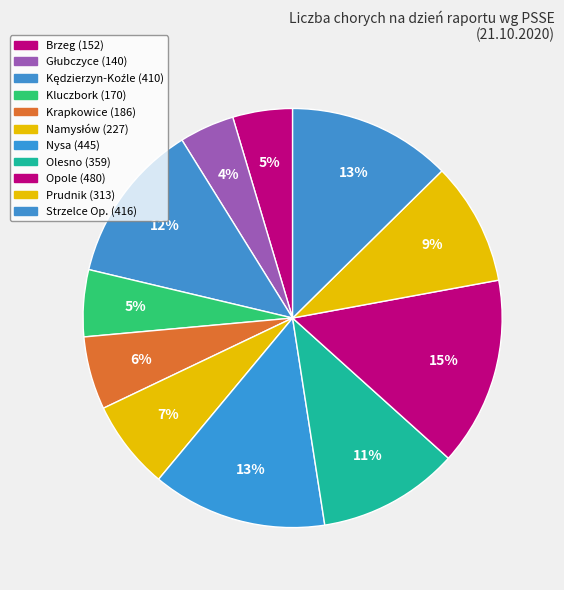

How many slices are in this pie chart?

11